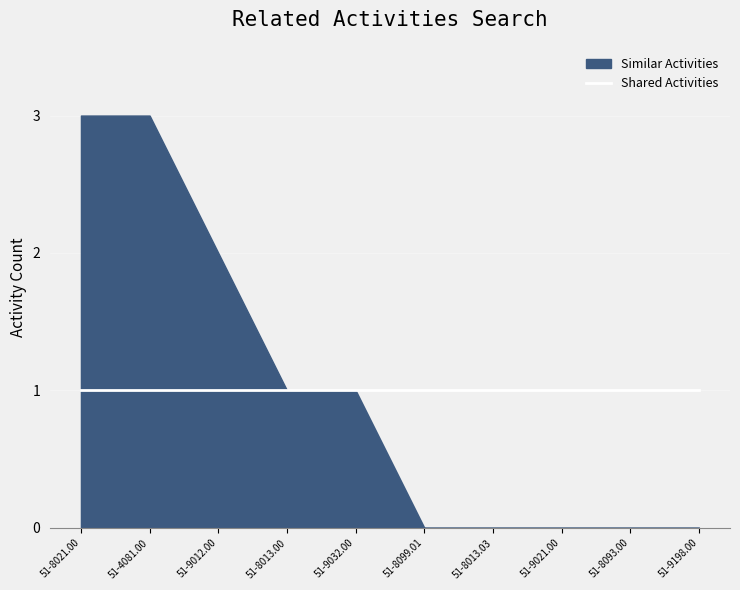

Reading right to left, extract all data points from this chart.

Similar Activities: 51-9198.00=0	51-8093.00=0	51-9021.00=0	51-8013.03=0	51-8099.01=0	51-9032.00=1	51-8013.00=1	51-9012.00=2	51-4081.00=3	51-8021.00=3
Shared Activities: 51-9198.00=1	51-8093.00=1	51-9021.00=1	51-8013.03=1	51-8099.01=1	51-9032.00=1	51-8013.00=1	51-9012.00=1	51-4081.00=1	51-8021.00=1